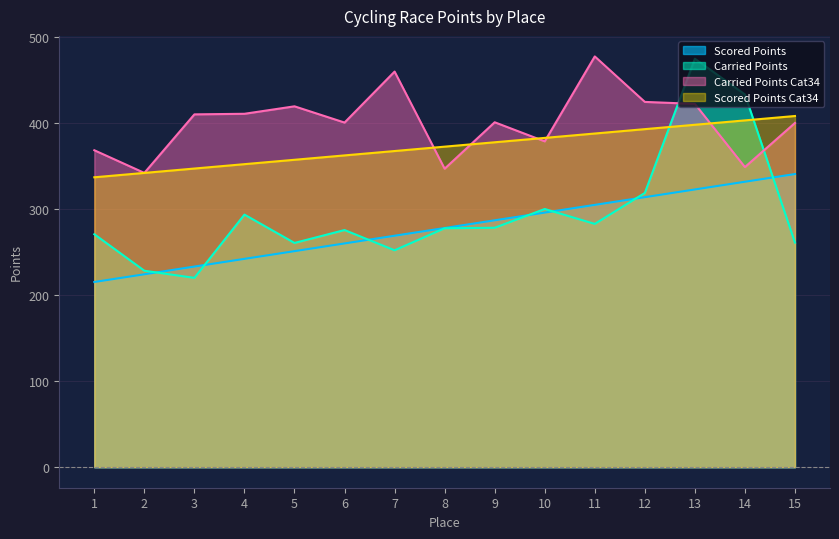

How many lines are shown in the chart?

4